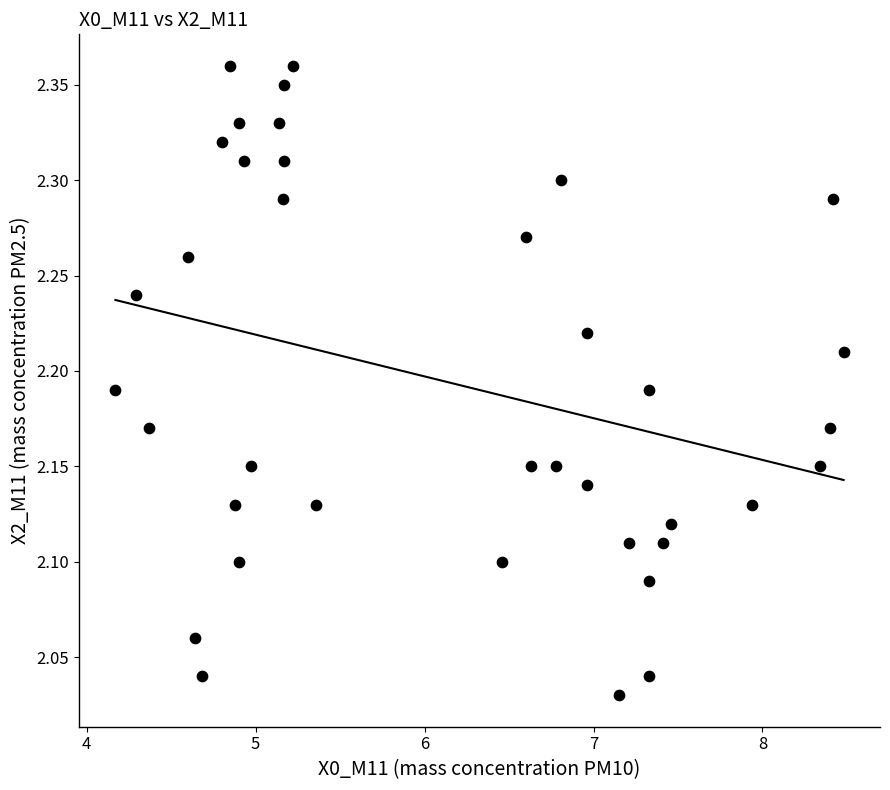

What is the range of Y values (max minus min)?

0.3